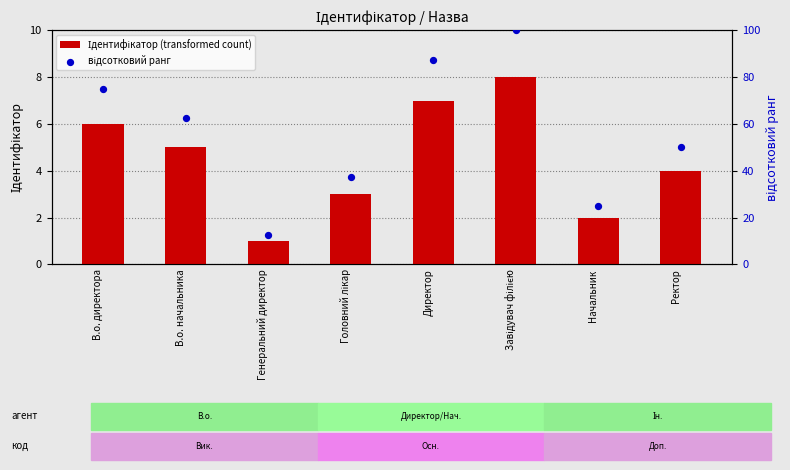

Which series has the widest spread of Y values?

відсотковий ранг